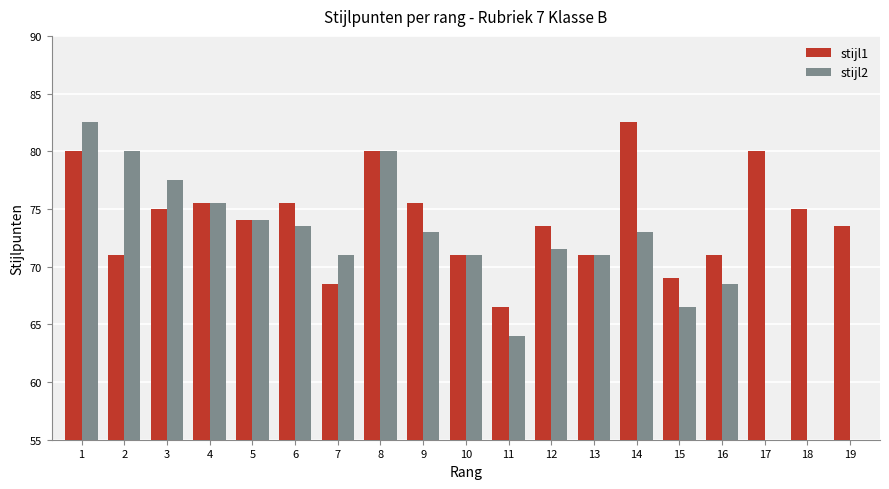

What is the difference between the maximum and minimum values in the stijl1 series?

16.0